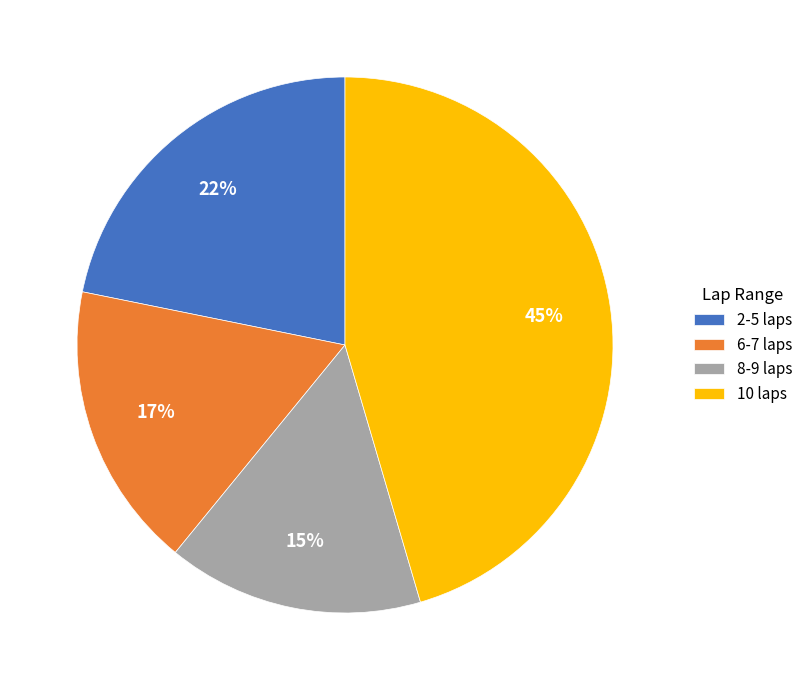

True or false: 10 laps accounts for 37% of the total.

False